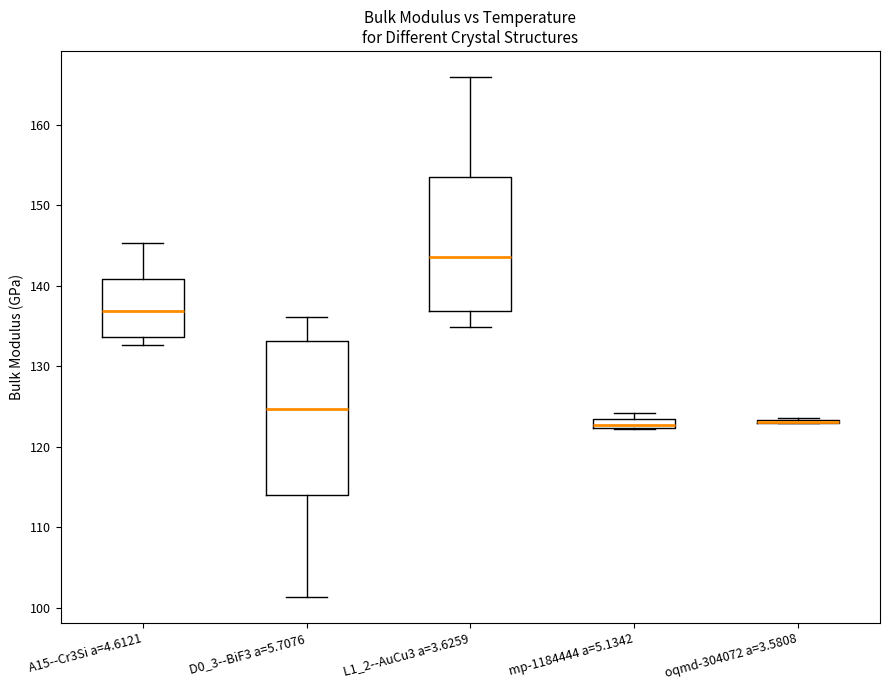

Where is the upper edge of the box for A15--Cr3Si a=4.6121 on the y-axis? The values are not printed on the chart, so give them approximately, as read against the axis.

141